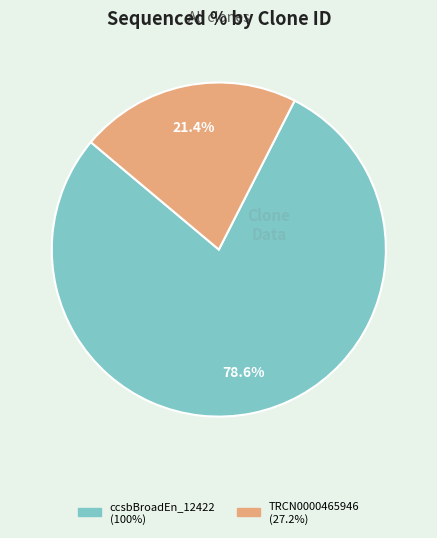

Is there any slice that represents more than half of the pie?

Yes